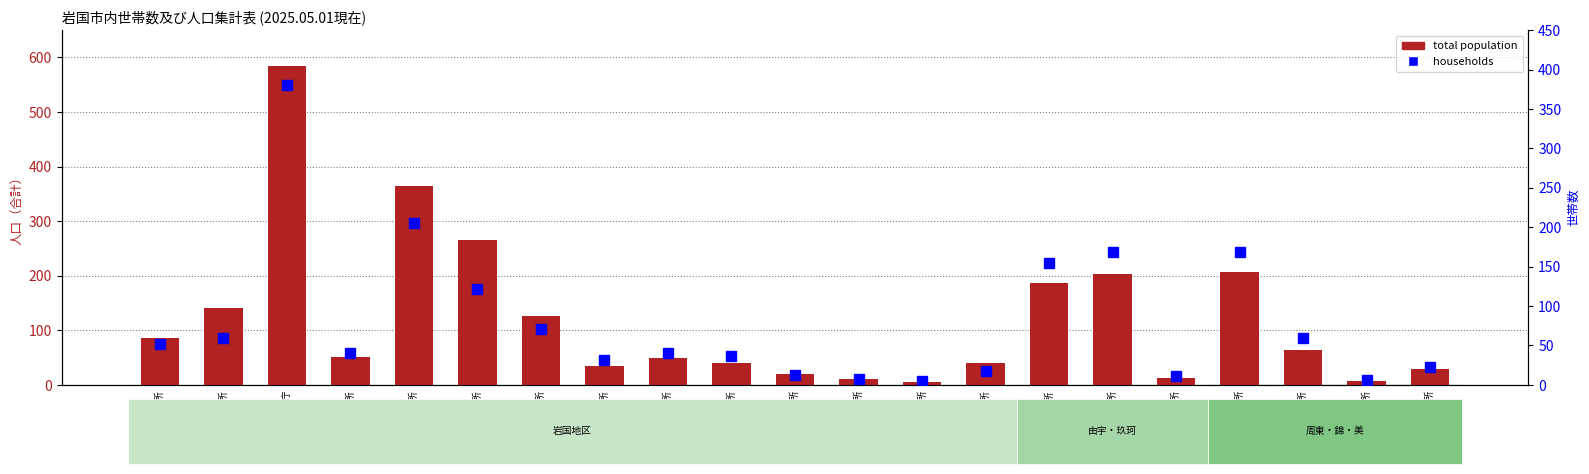

What is the difference between the maximum and second lowest values in the total population series?

578